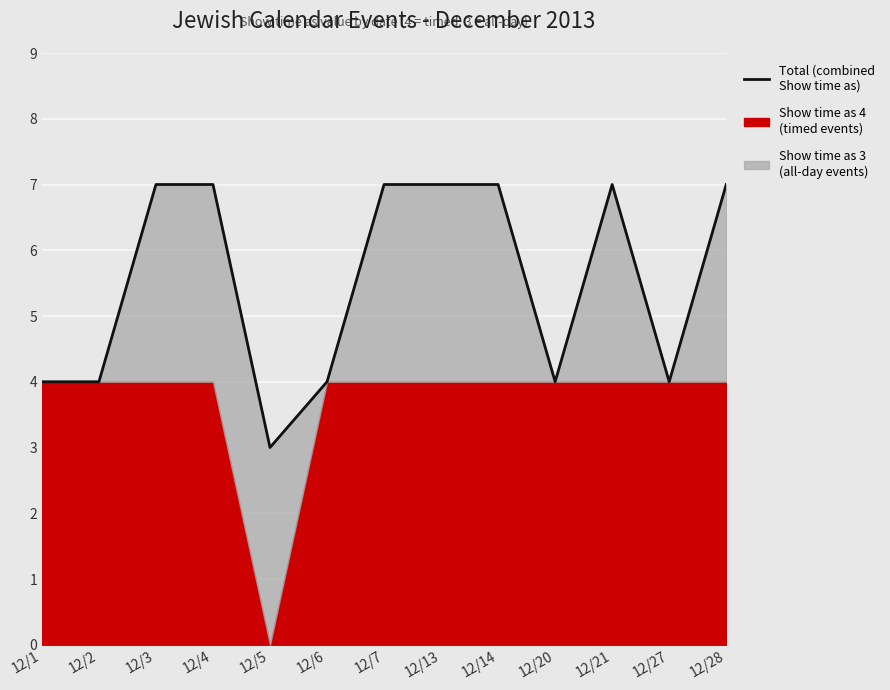

Reading left to right, what are all the values shown in this chart?

12/1=4	12/2=4	12/3=7	12/4=7	12/5=3	12/6=4	12/7=7	12/13=7	12/14=7	12/20=4	12/21=7	12/27=4	12/28=7